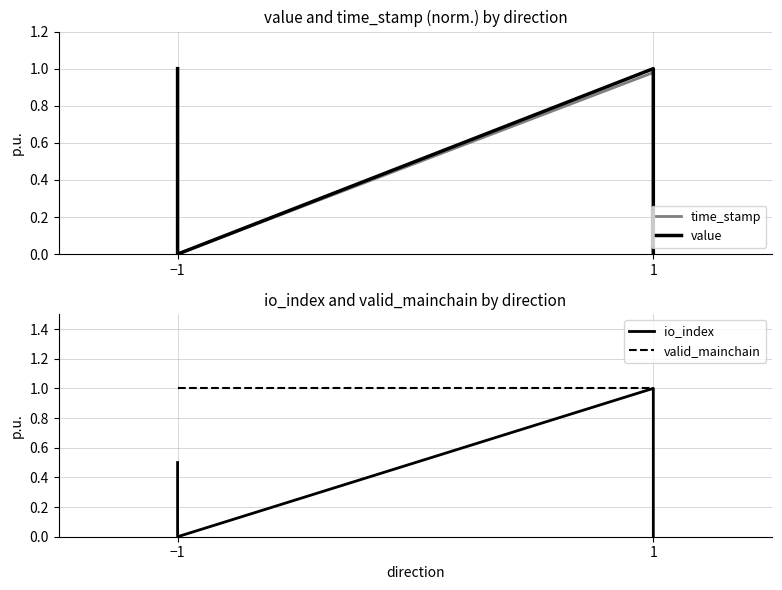

What is the maximum value shown in the chart?

1.0